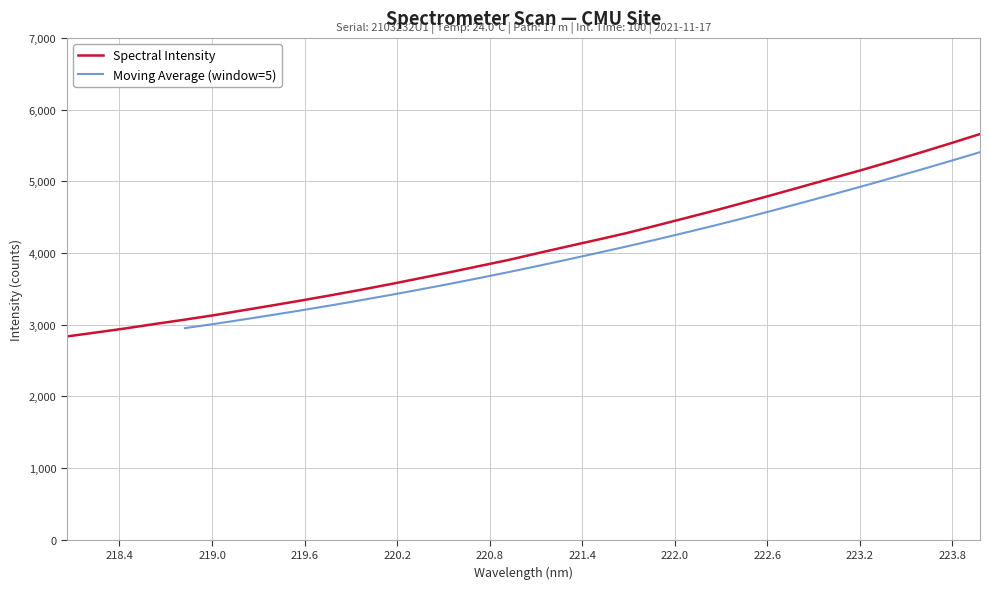

The chart shows a value of 10048.1 at 223.9802. True or false?

False